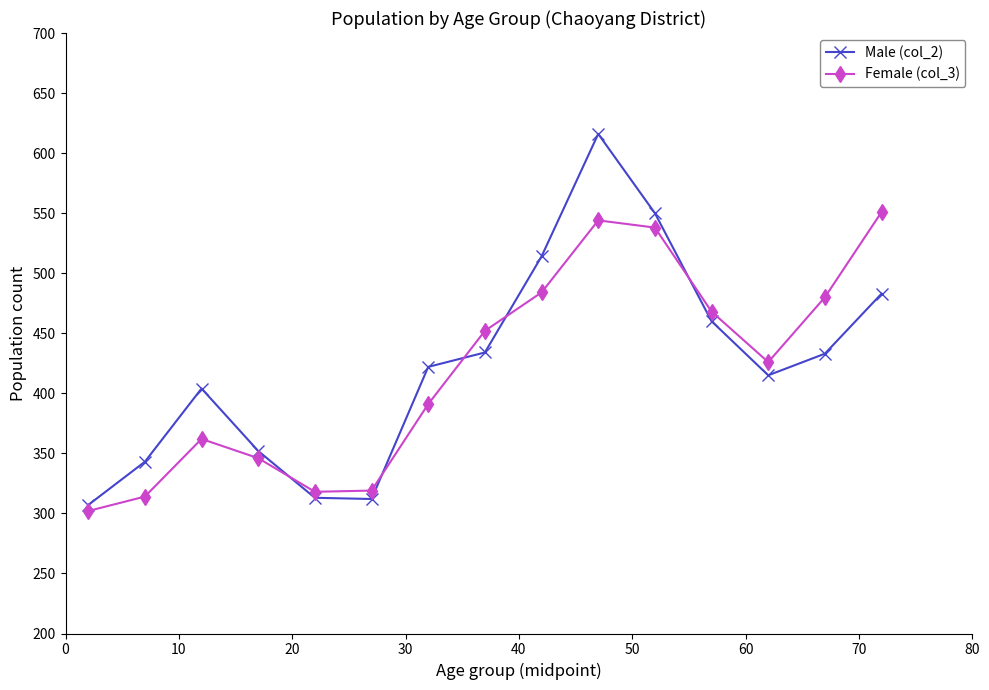

What is the value of the Male (col_2) point at the 13th from the left?

415